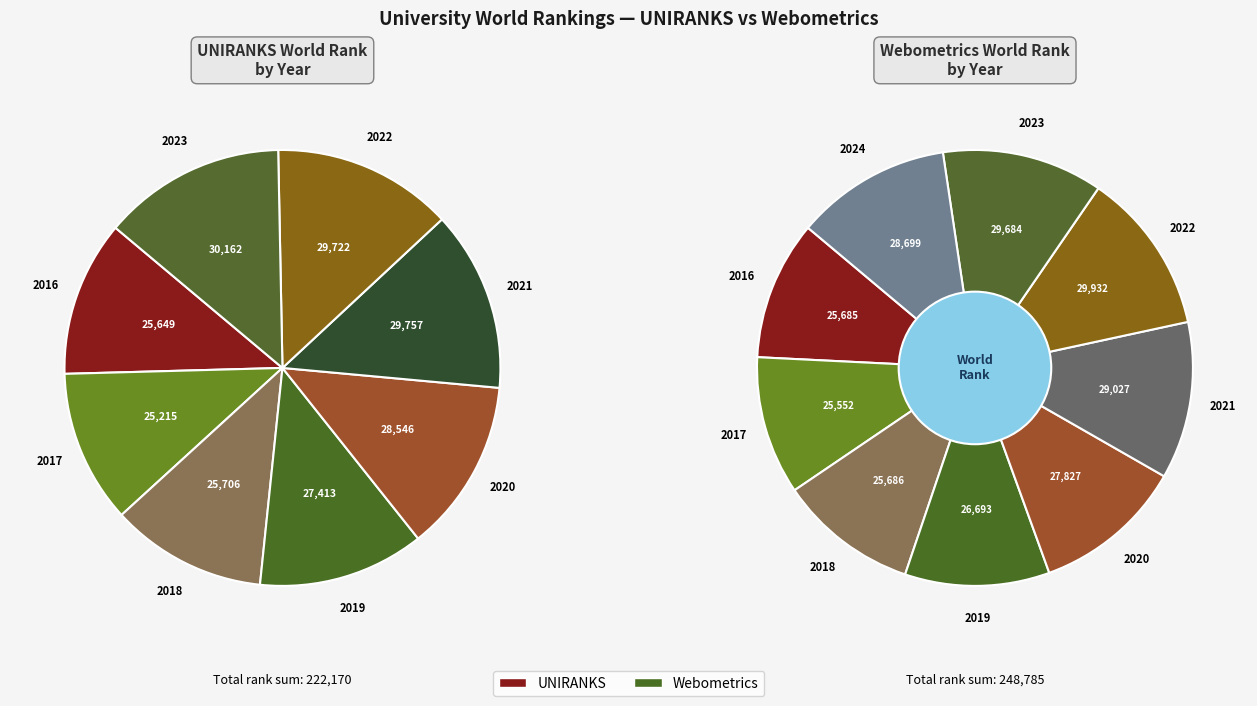

True or false: 2019 accounts for 1% of the total.

False